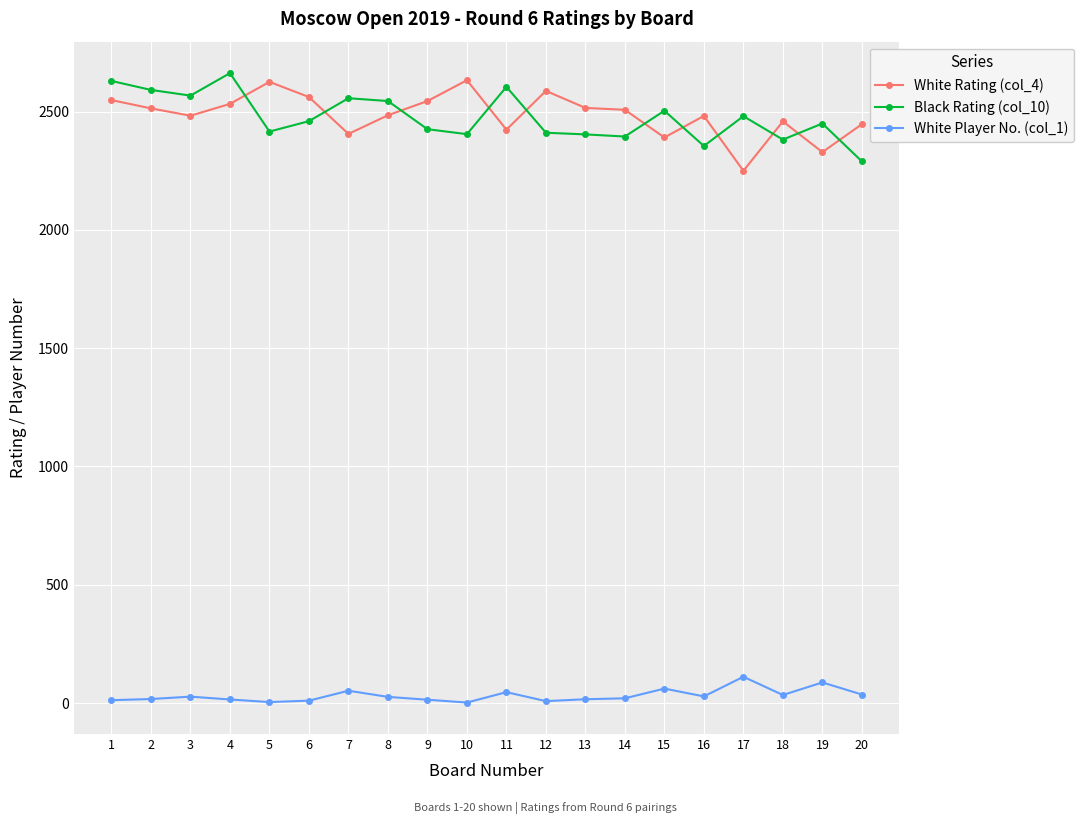

True or false: White Player No. (col_1) has more than 1 interior local peaks.

True